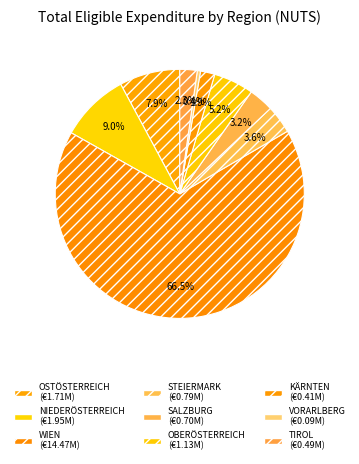

Is there a majority slice in this chart?

Yes